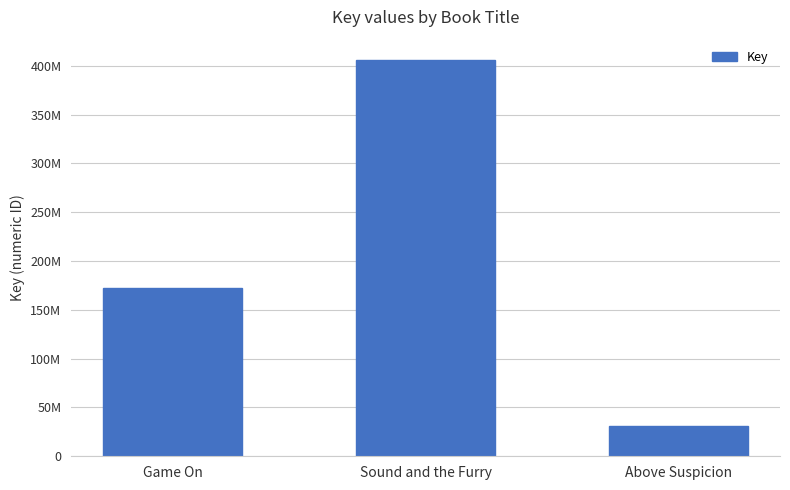

List the labels in order of value, largest first.

Sound and the Furry, Game On, Above Suspicion